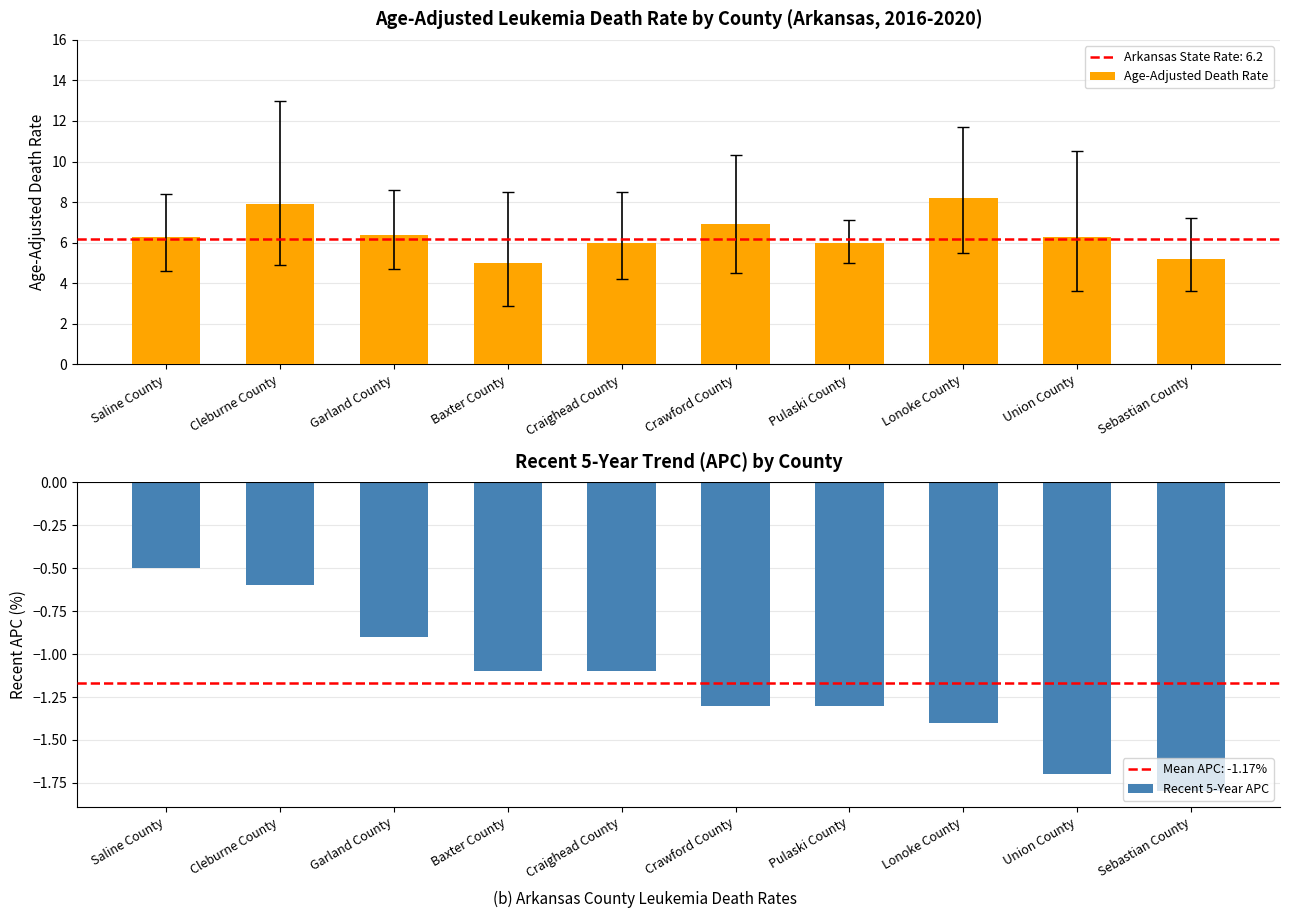

What is the average value of the Age-Adjusted Death Rate series?

6.4